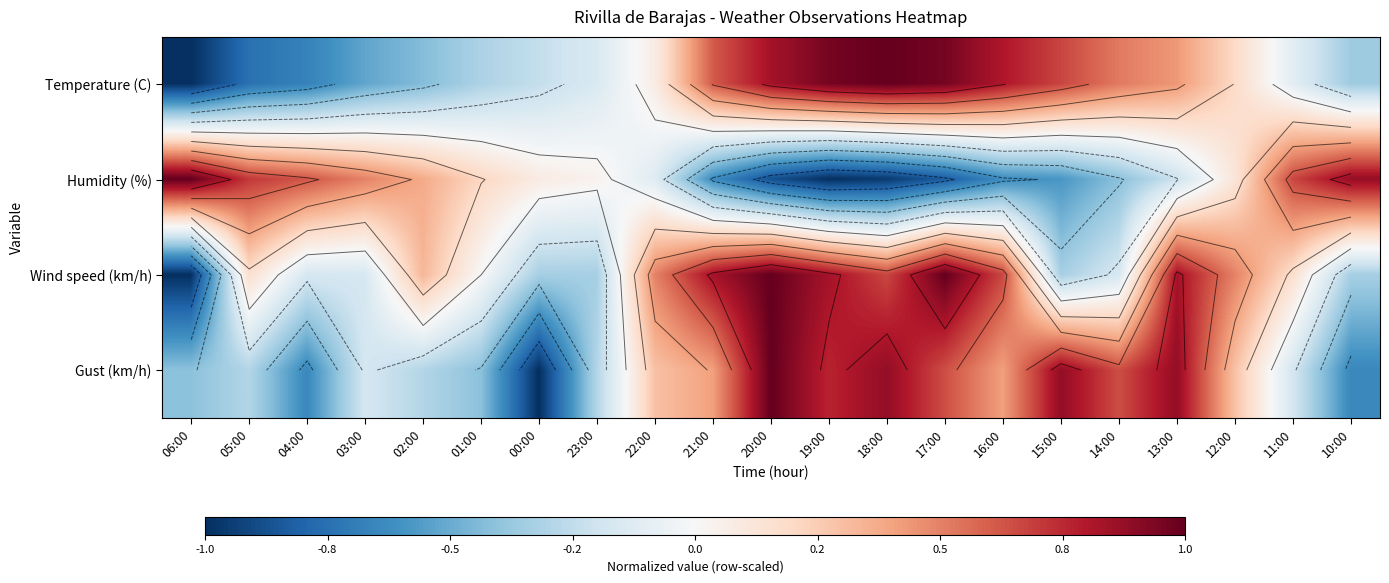

Count the number of data series in this chart.

4